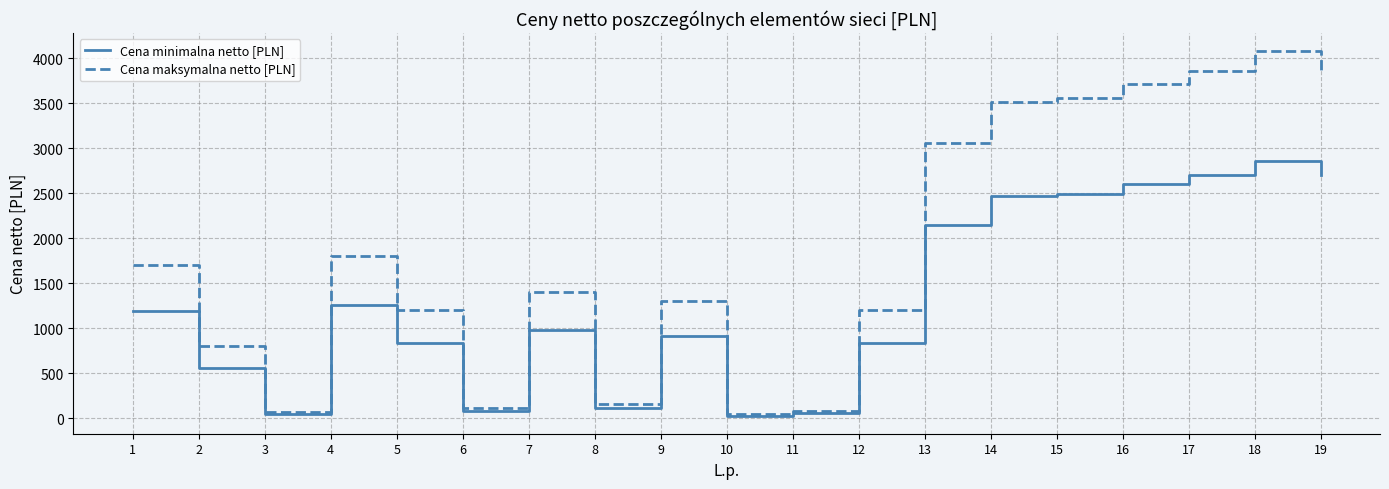

The Cena maksymalna netto [PLN] series shows 1700.0 at 1. True or false?

True